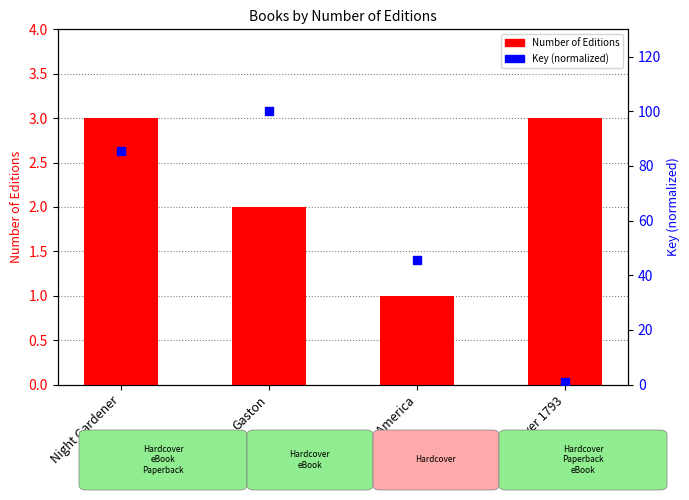

Which series has the largest total across all categories?

Key (normalized)